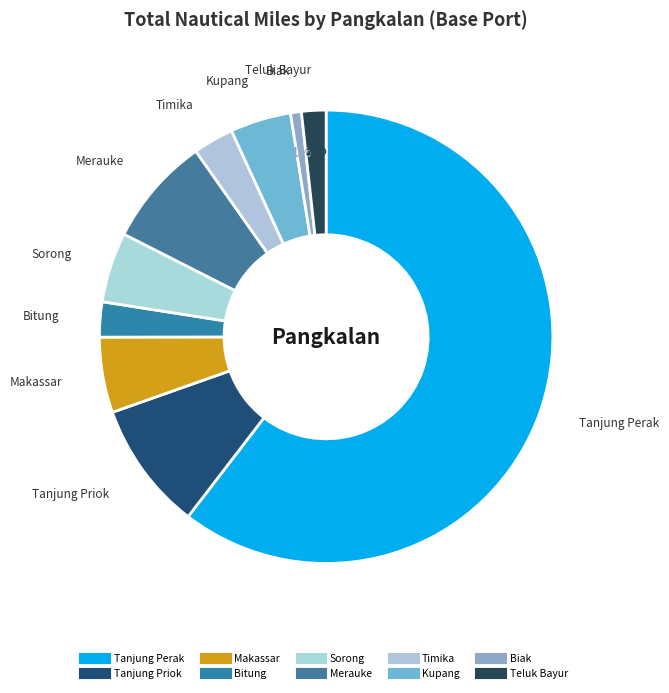

Which slice is the smallest?

Biak